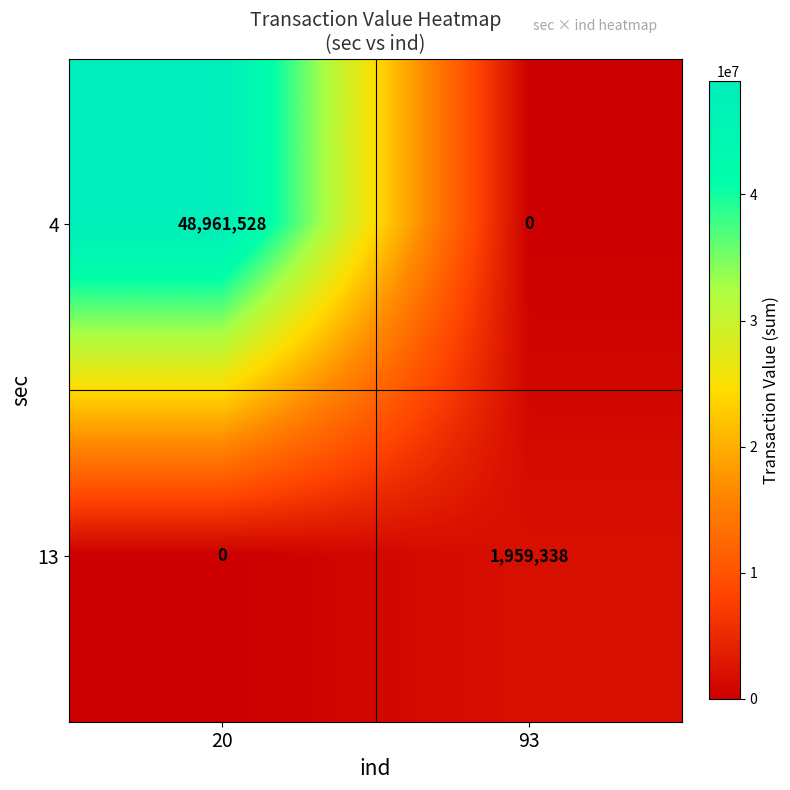

What is the greatest value displayed?

48961528